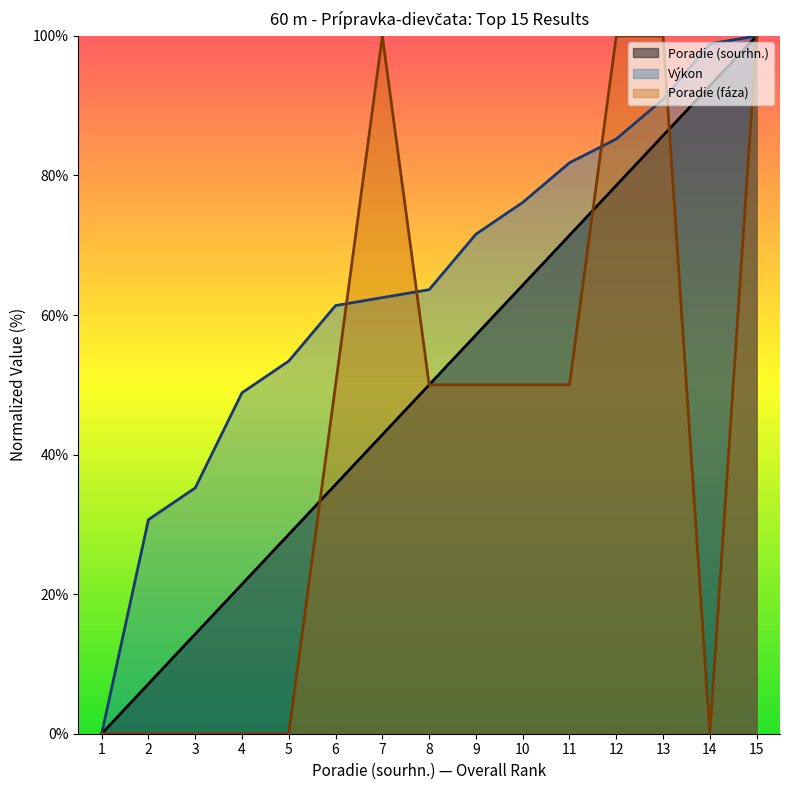

Reading left to right, transcribe all the data shown in this chart.

Poradie (sourhn.): 1=0.0	2=7.1	3=14.3	4=21.4	5=28.6	6=35.7	7=42.9	8=50.0	9=57.1	10=64.3	11=71.4	12=78.6	13=85.7	14=92.9	15=100.0
Výkon: 1=0.0	2=30.7	3=35.2	4=48.9	5=53.4	6=61.4	7=62.5	8=63.6	9=71.6	10=76.1	11=81.8	12=85.2	13=90.9	14=98.9	15=100.0
Poradie (fáza): 1=0.0	2=0.0	3=0.0	4=0.0	5=0.0	6=50.0	7=100.0	8=50.0	9=50.0	10=50.0	11=50.0	12=100.0	13=100.0	14=0.0	15=100.0